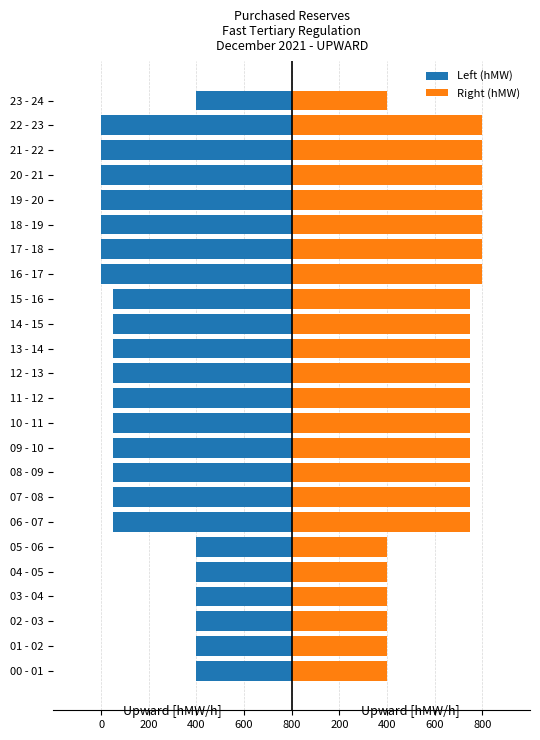

Is the value of Left (hMW) at 15 - 16 greater than the value of Right (hMW) at 08 - 09?

No